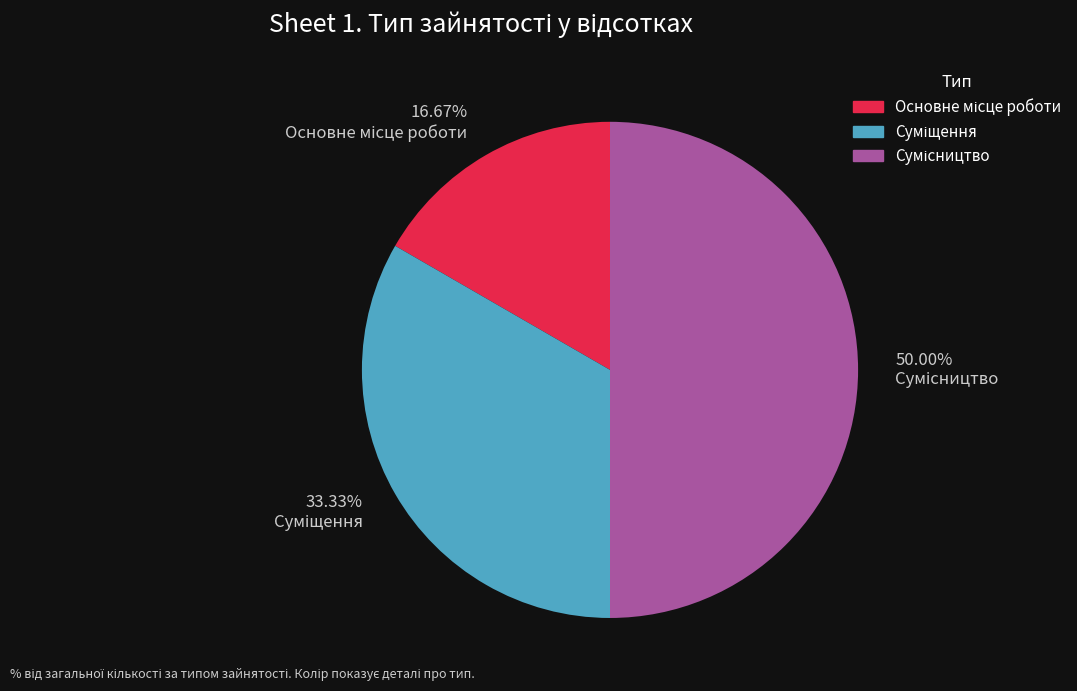

What percentage is NOT represented by Основне місце роботи?

83.3%